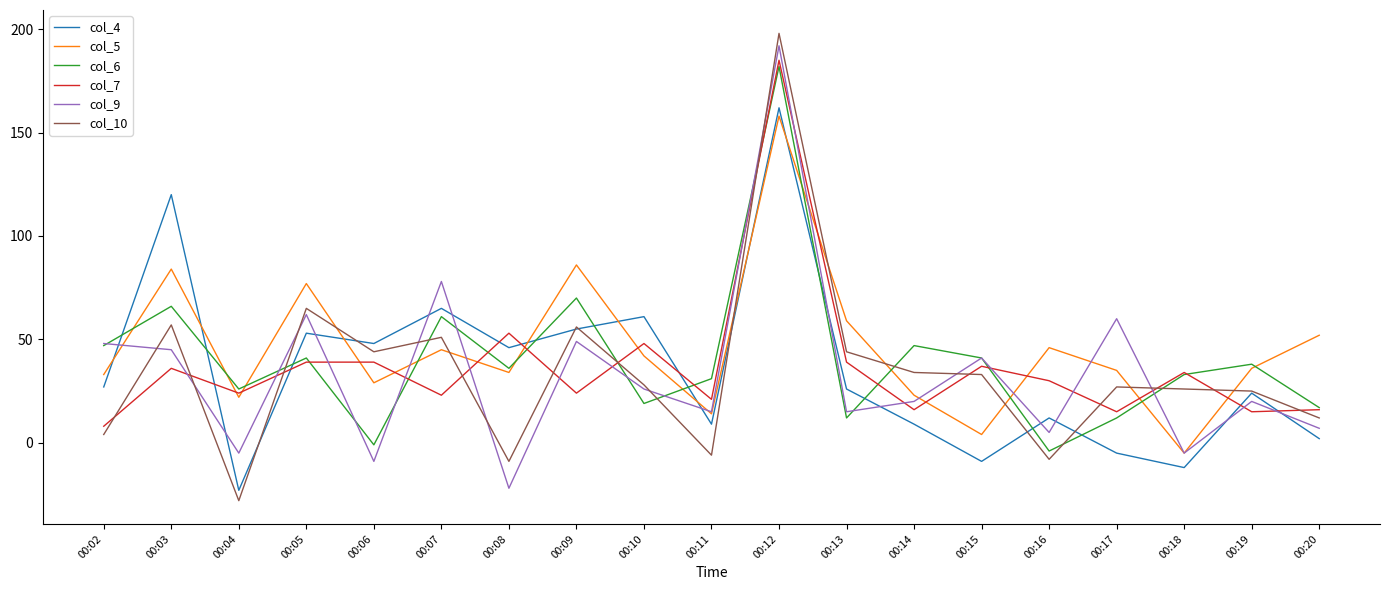

Which series ends up on top after the final intersection of col_5 and col_4?

col_5